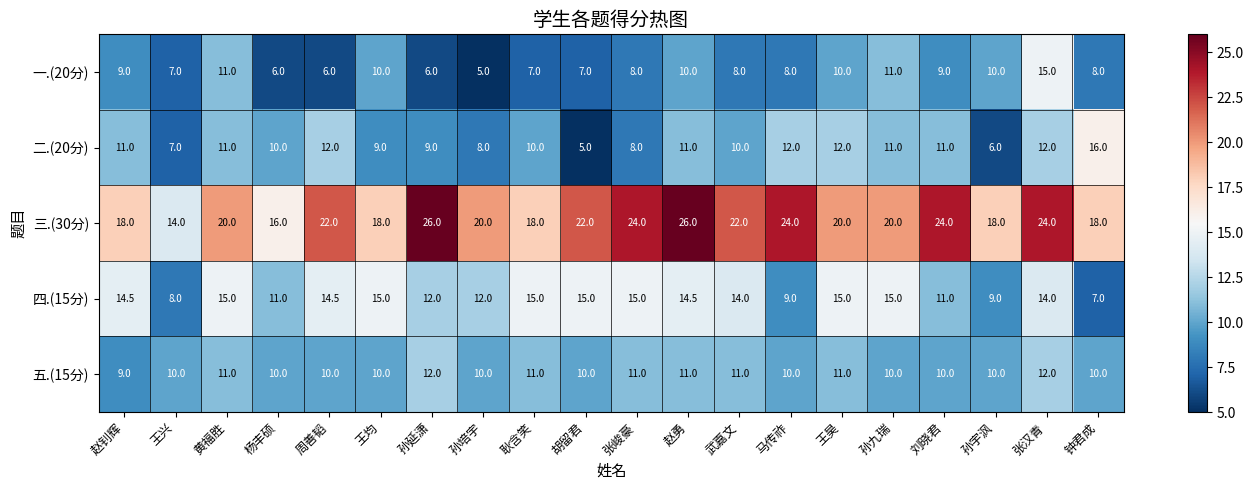

What is the maximum value shown in the chart?

26.0